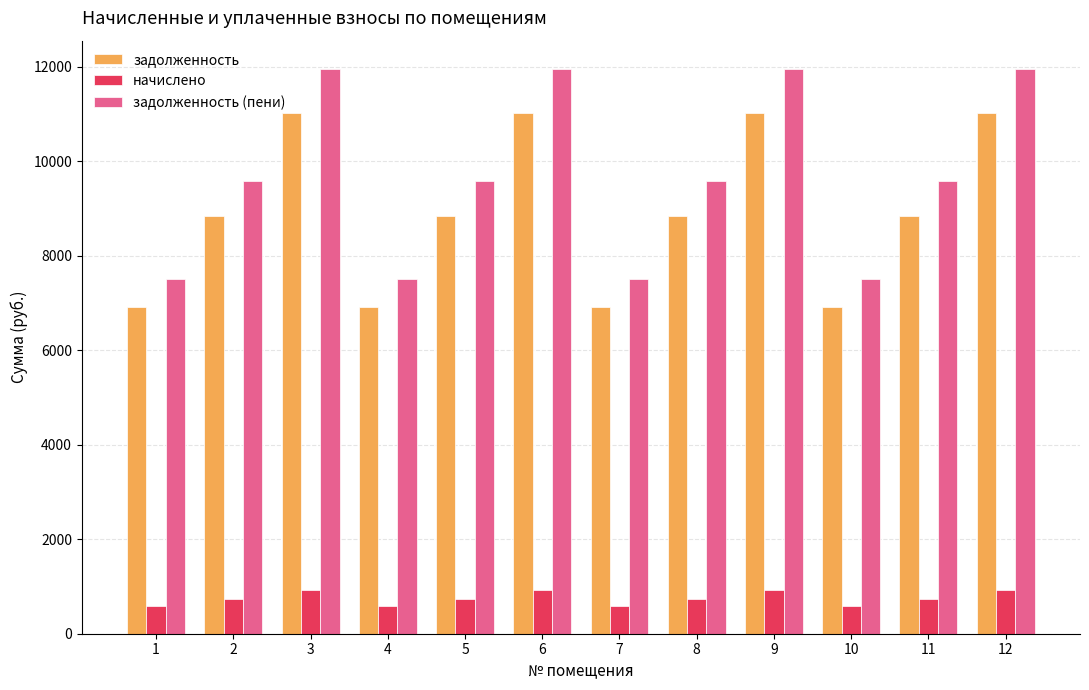

What is the difference between the maximum and second lowest values in the начислено series?

346.7